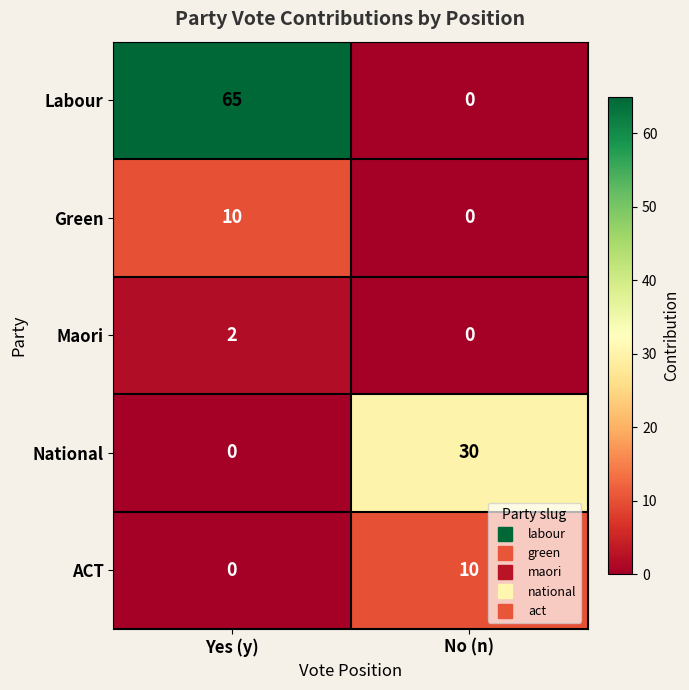

Which series changed the most between Yes (y) and No (n)?

Labour